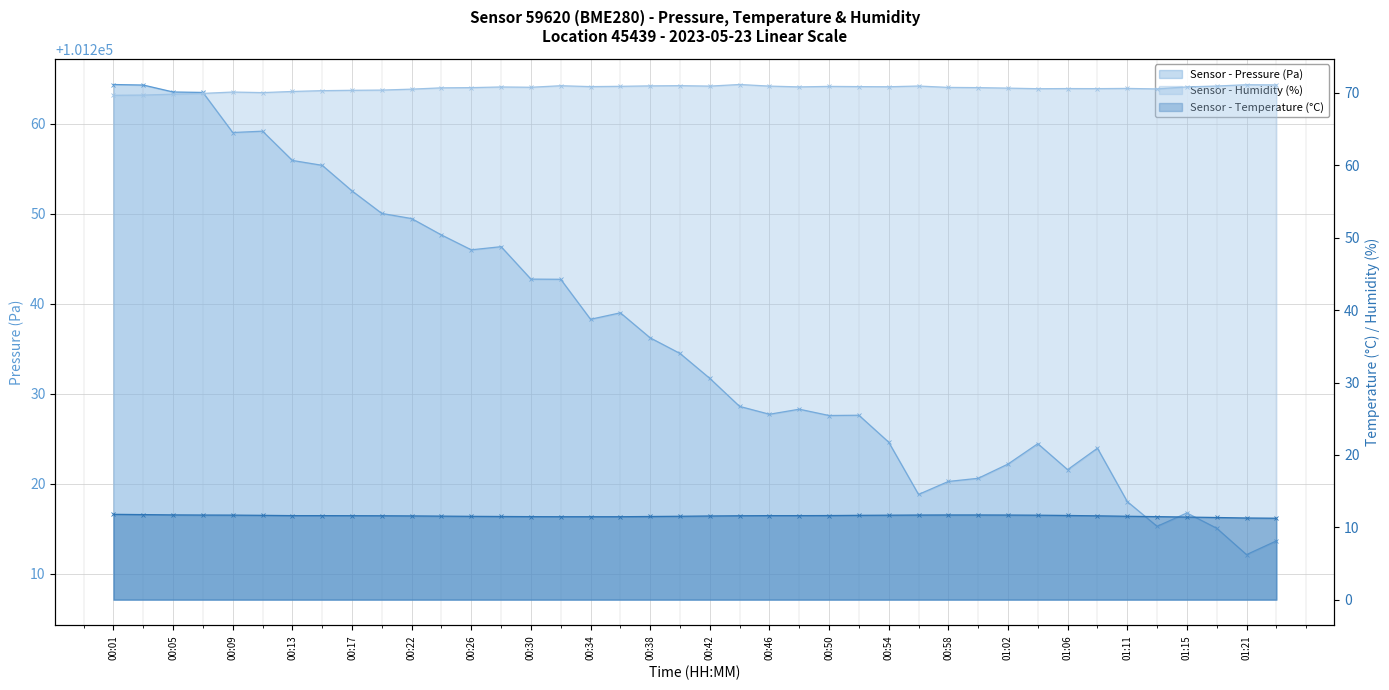

True or false: humidity (line) has a value of 43.1 at 01:21.

False